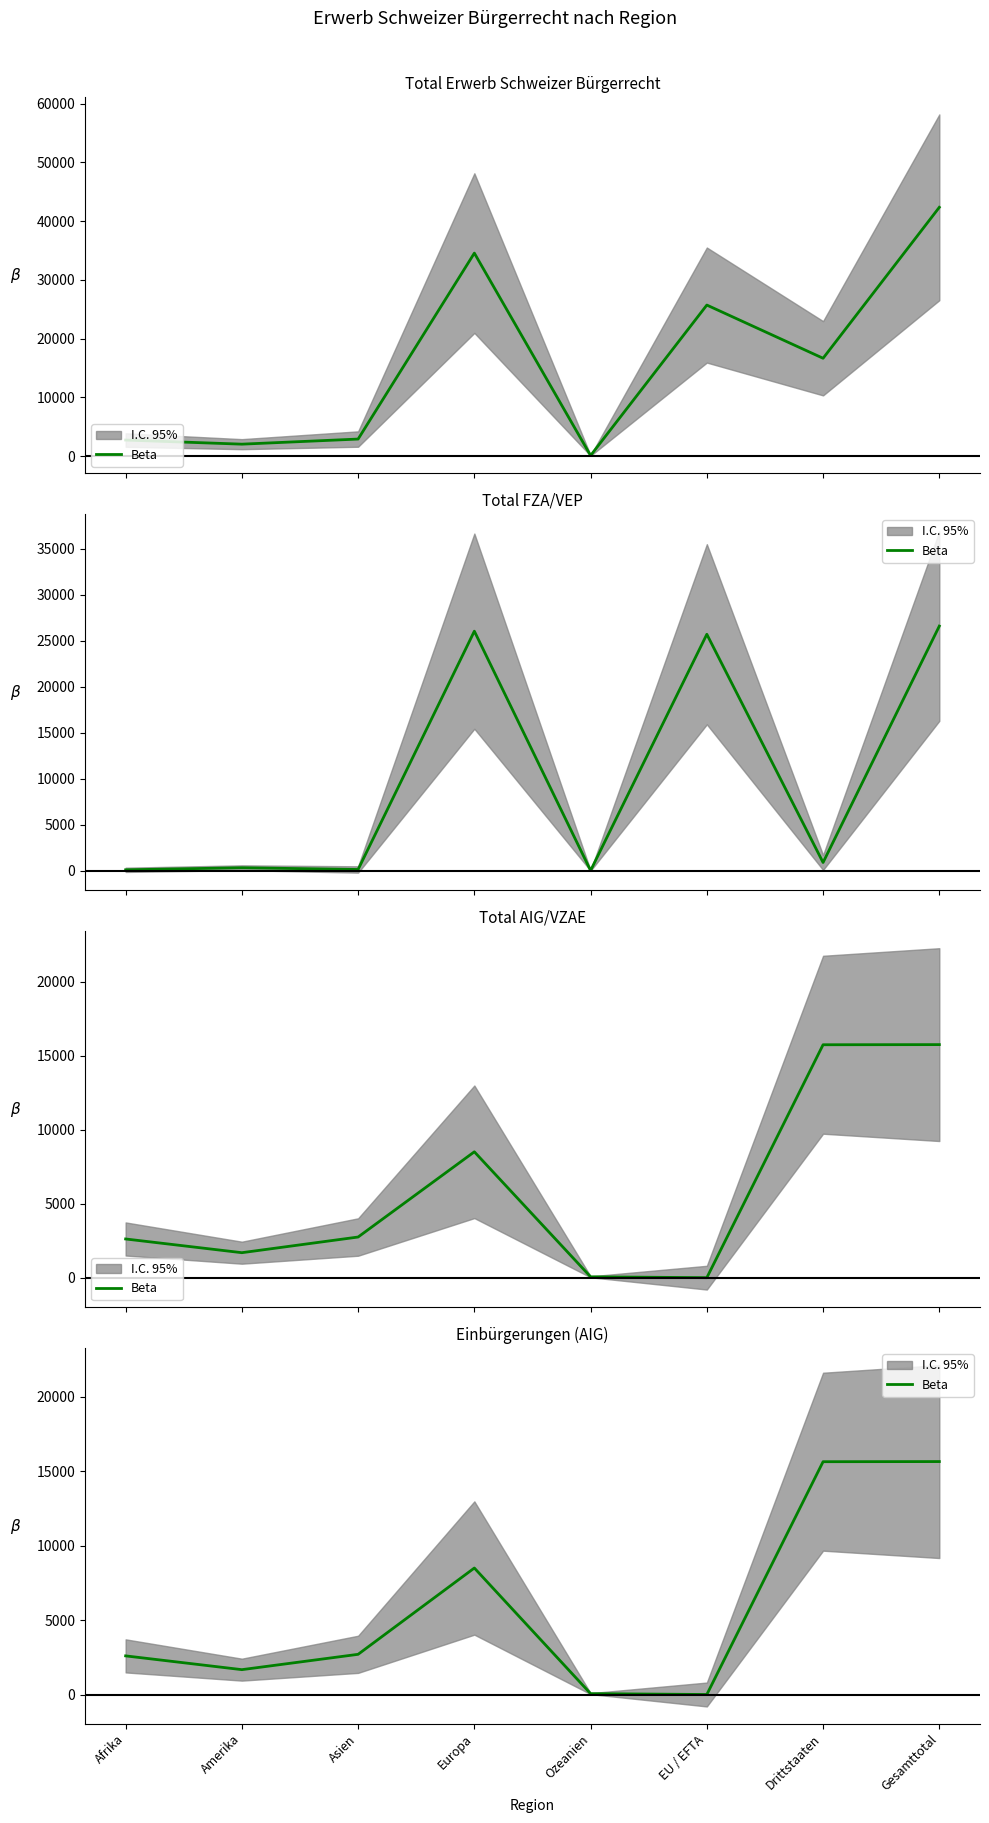

Rank the categories by value from lowest to highest.

EU / EFTA, Ozeanien, Amerika, Afrika, Asien, Europa, Drittstaaten, Gesamttotal